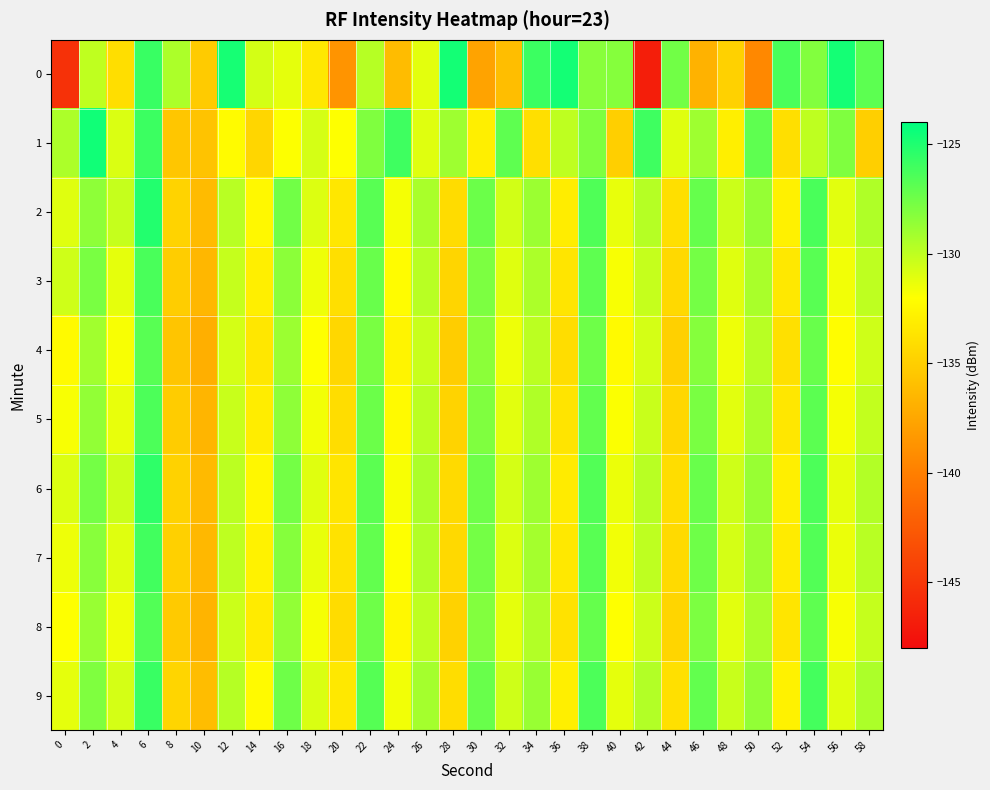

Rank the series at 22 from highest to lowest value.

9, 2, 6, 7, 3, 5, 8, 4, 1, 0